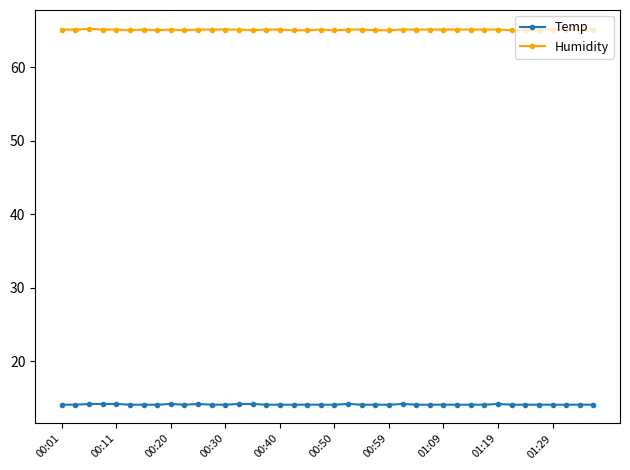

What is the value of the Temp point at the 8th from the left?

14.1